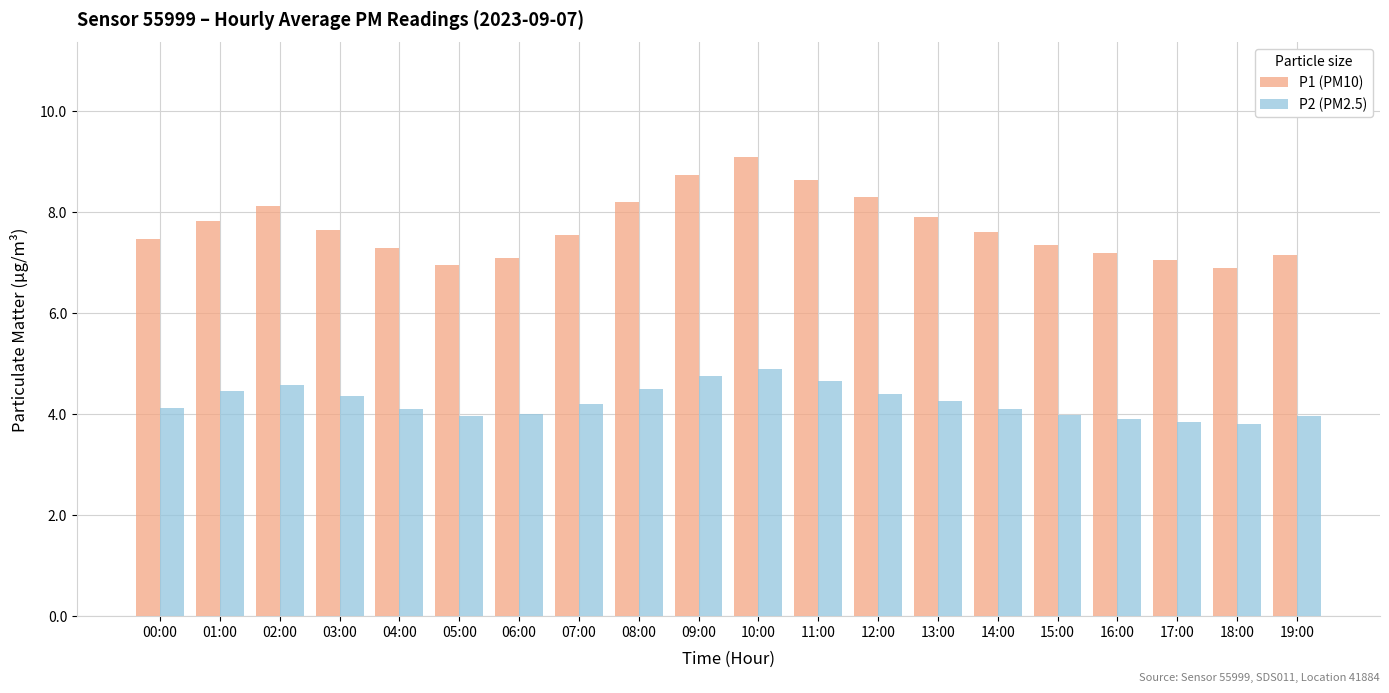

What are all the series names shown in the legend?

P1 (PM10), P2 (PM2.5)